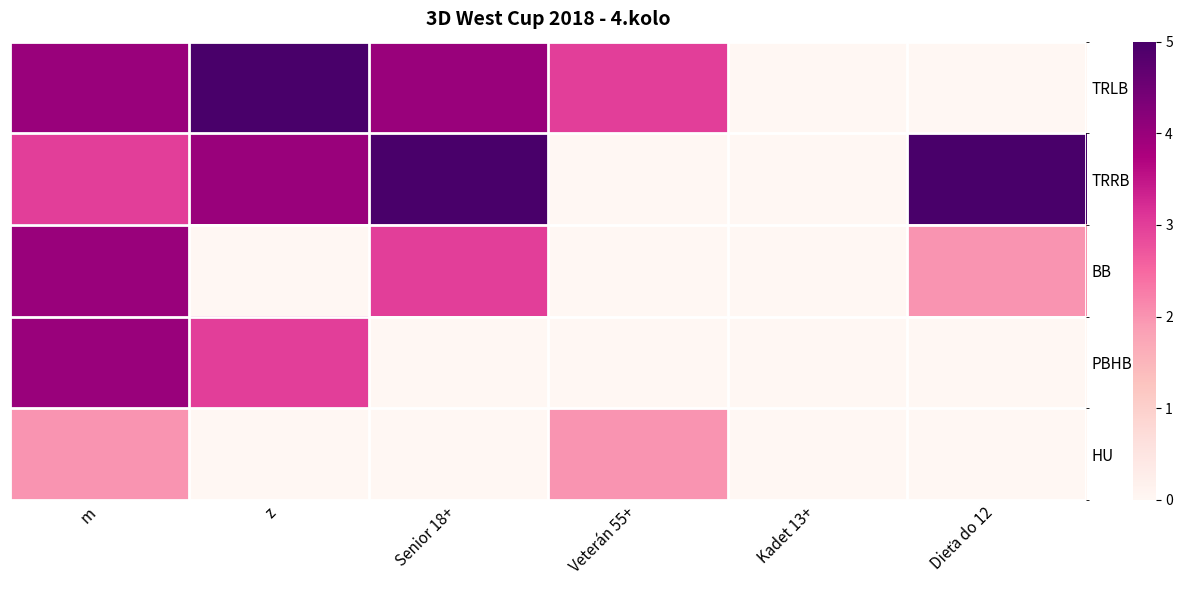

Which series has the largest total across all categories?

TRRB